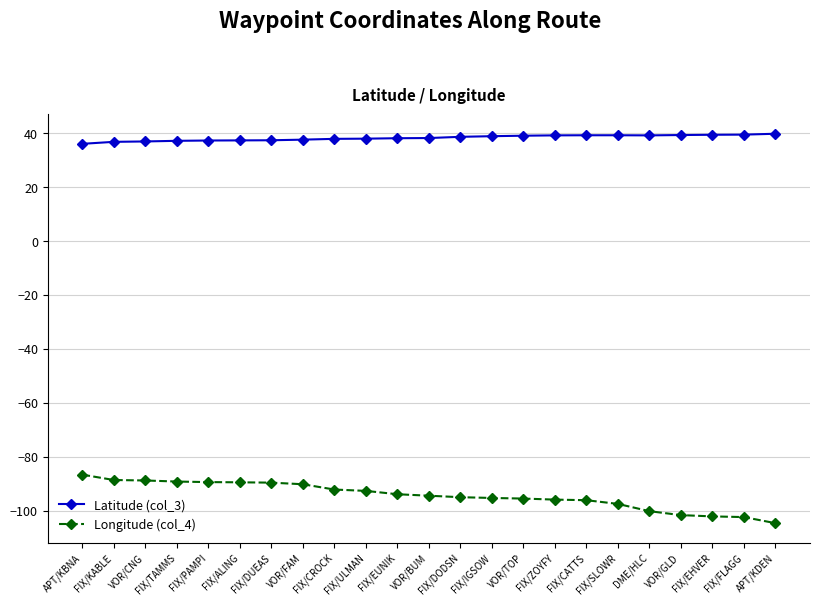

What is the approximate value of Latitude (col_3) at FIX/CROCK?

38.0